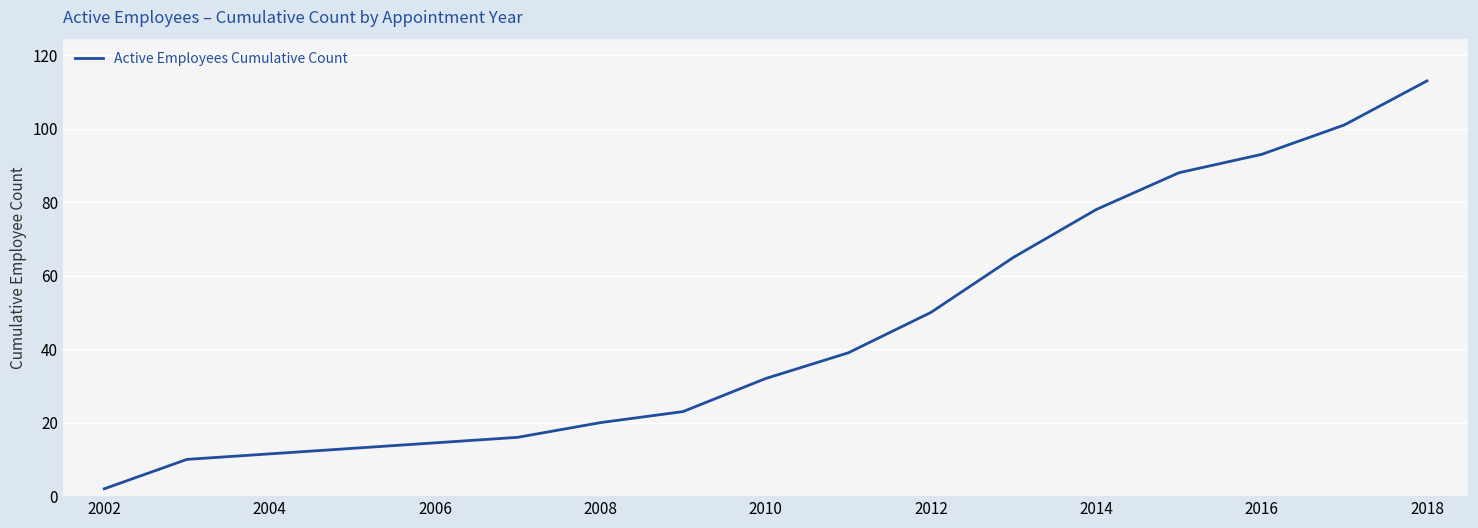

Does the chart have visible grid lines?

Yes